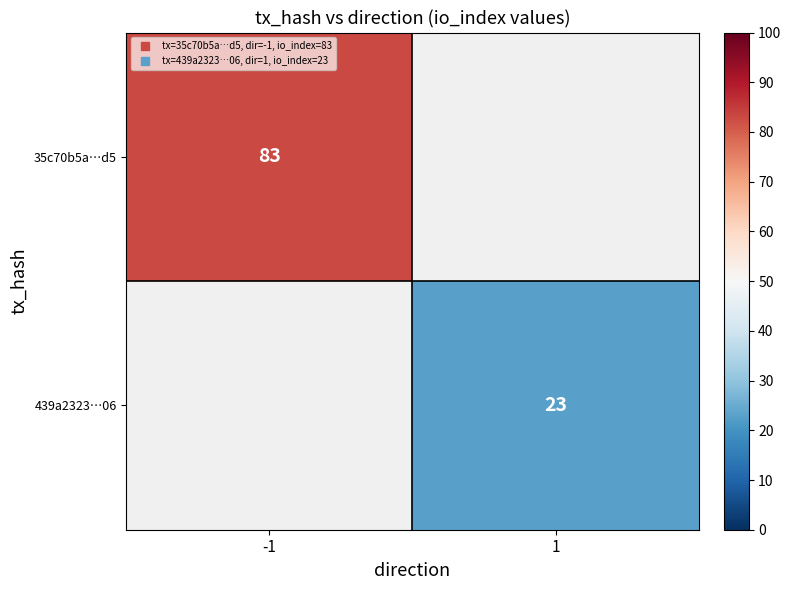

Which label corresponds to the smallest value in the chart?

1